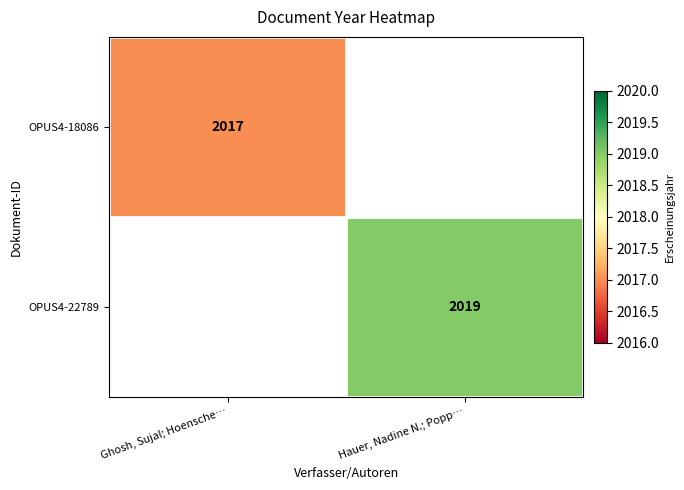

The OPUS4-18086 series shows 2017 at Ghosh, Sujal; Hoensche…. True or false?

True